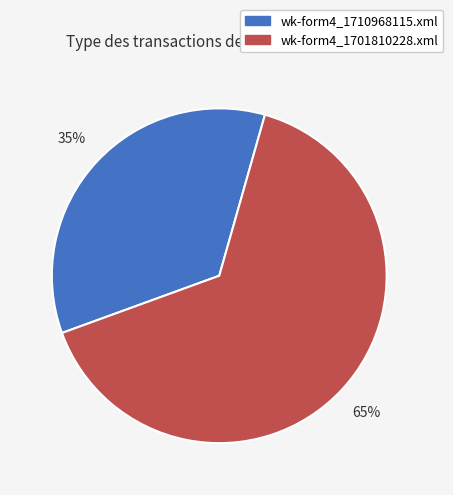

To the nearest percent, what is the average slice percentage?

50%